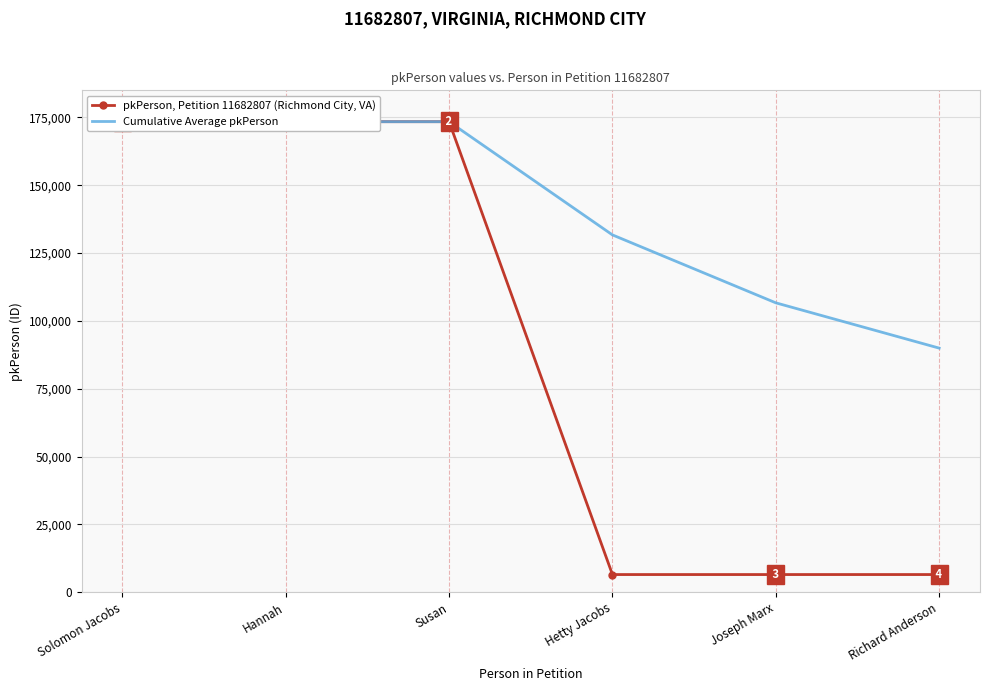

At how many categories does at least one series exceed 113045?

4